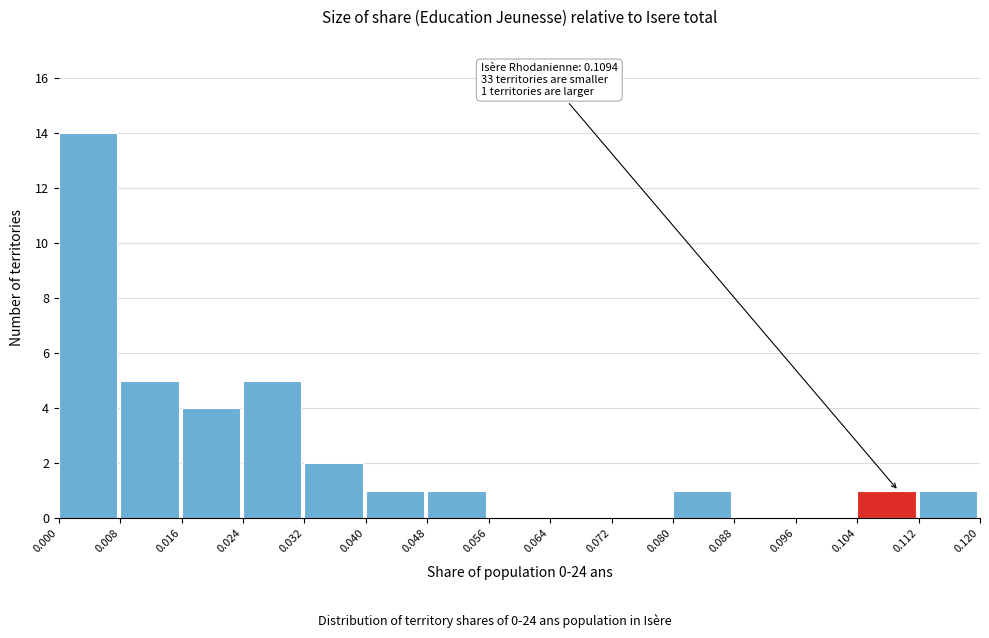

Over which range of the x-axis is the bar tallest?

0.000 to 0.008